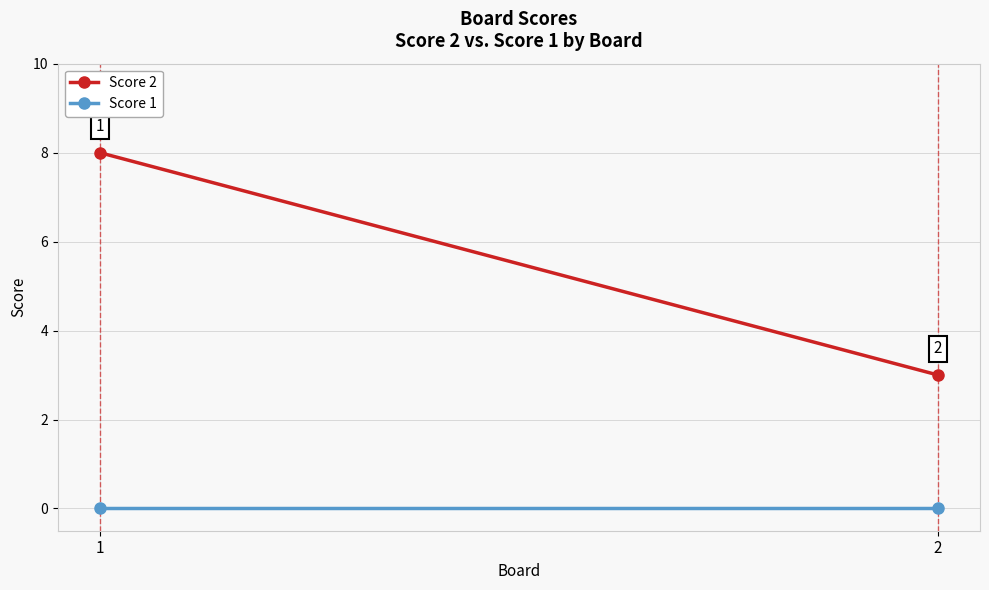

Which series has the widest spread of values?

Score 2